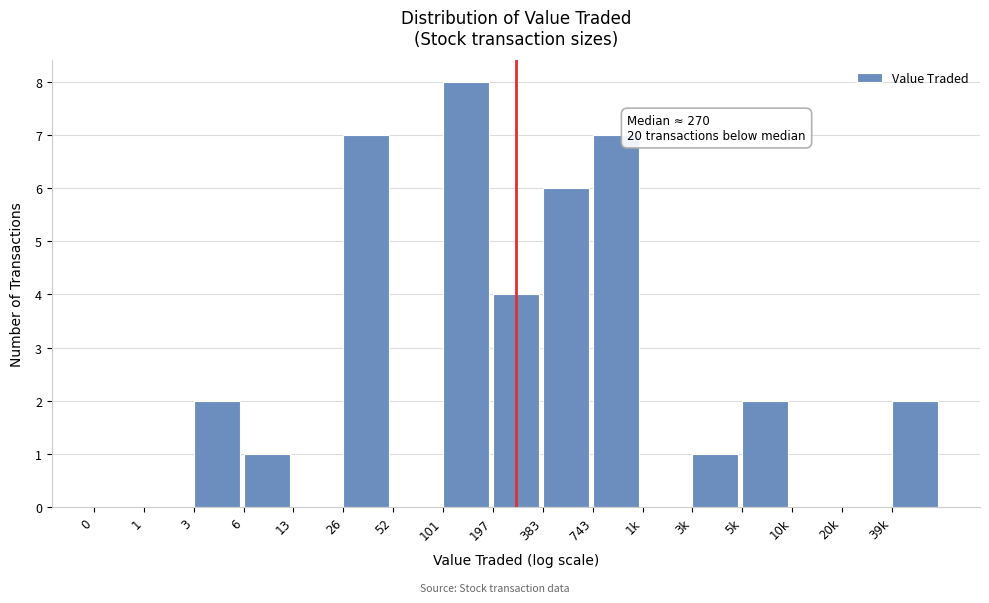

Reading right to left, list all the values displayed in this chart.

39k=2	20k=0	10k=0	5k=2	3k=1	1k=0	743=7	383=6	197=4	101=8	52=0	26=7	13=0	6=1	3=2	1=0	0=0